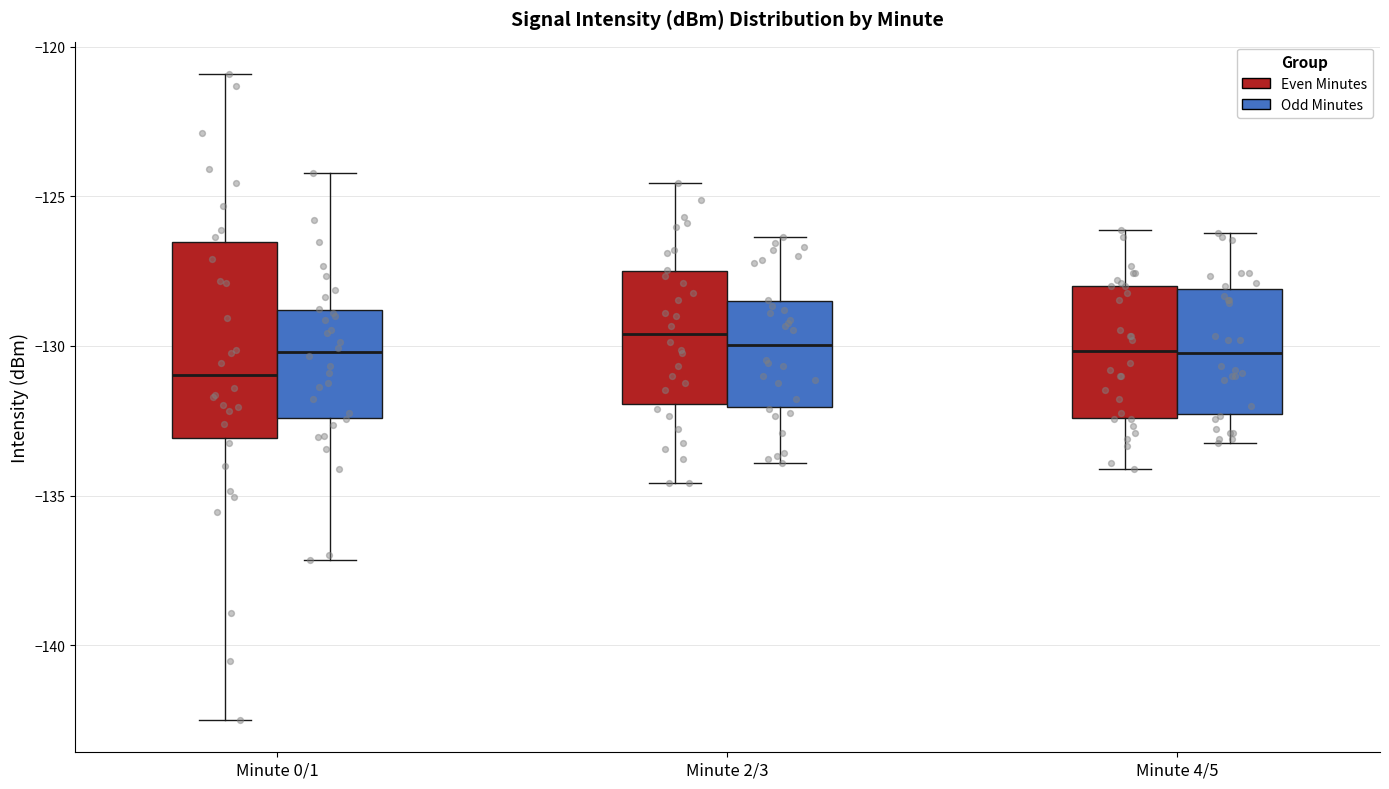

Comparing the boxes themselves (not the whiskers), which one is the tallest?

Minute 0/1 (Even Minutes)